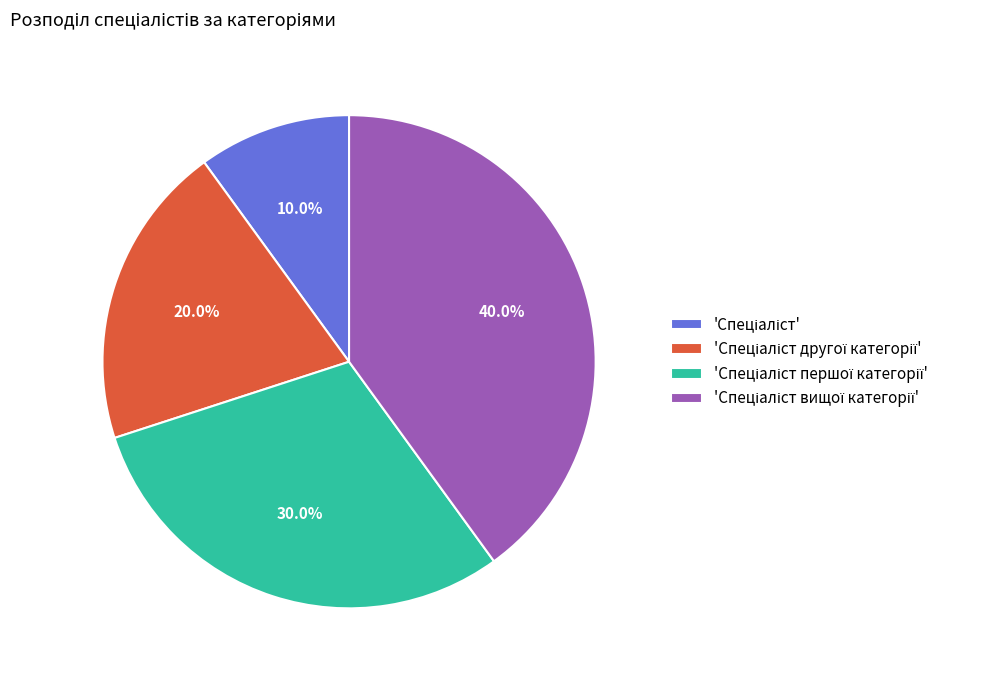

Is there any slice that represents more than half of the pie?

No